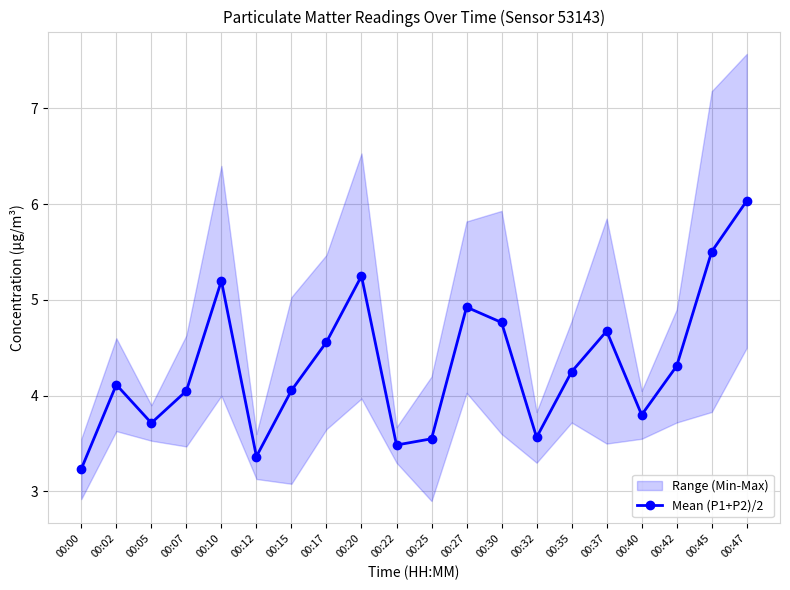

Rank the categories by value from lowest to highest.

00:00, 00:12, 00:22, 00:25, 00:32, 00:05, 00:40, 00:07, 00:15, 00:02, 00:35, 00:42, 00:17, 00:37, 00:30, 00:27, 00:10, 00:20, 00:45, 00:47